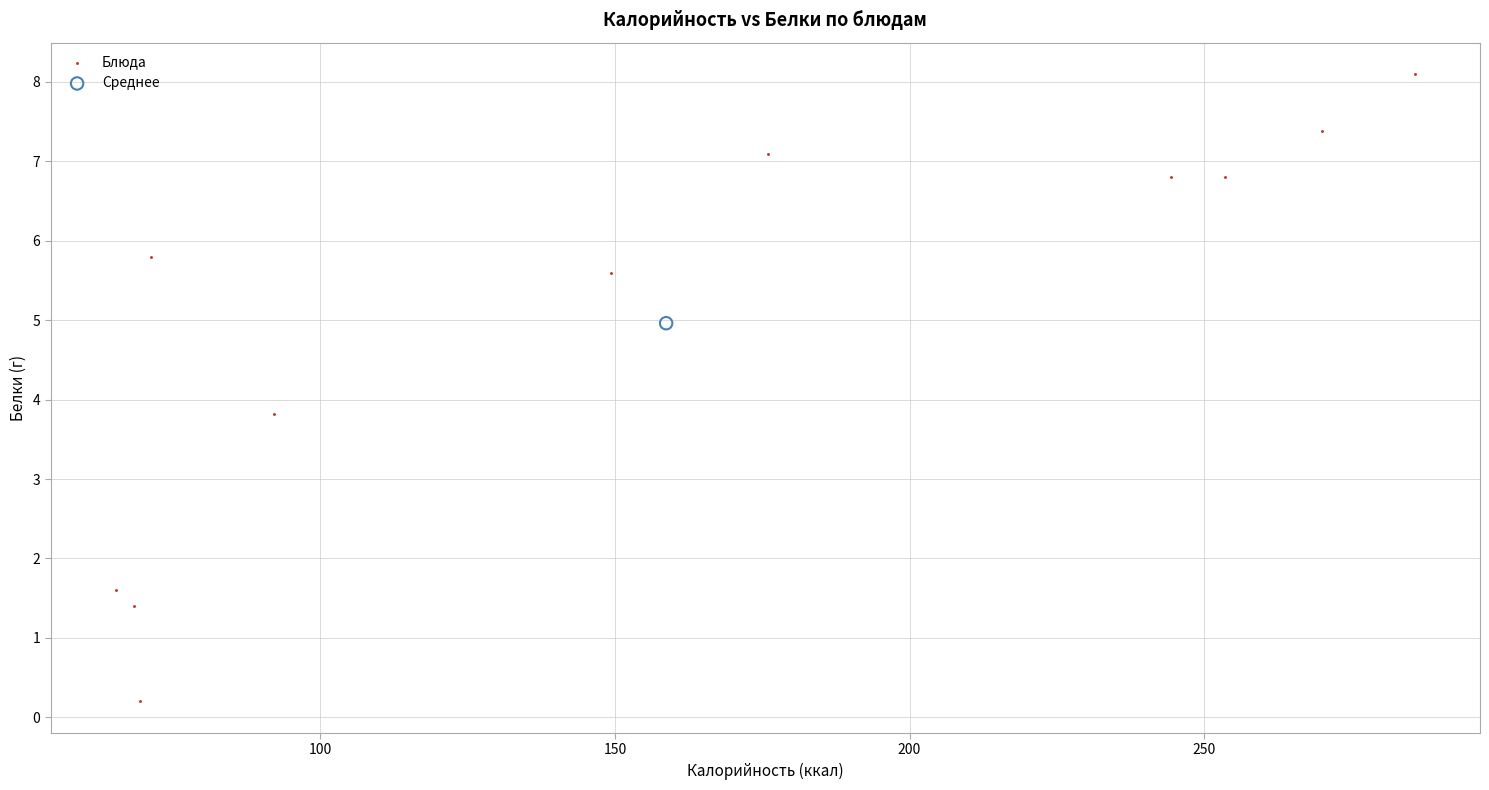

What are all the series names shown in the legend?

Блюда, Среднее